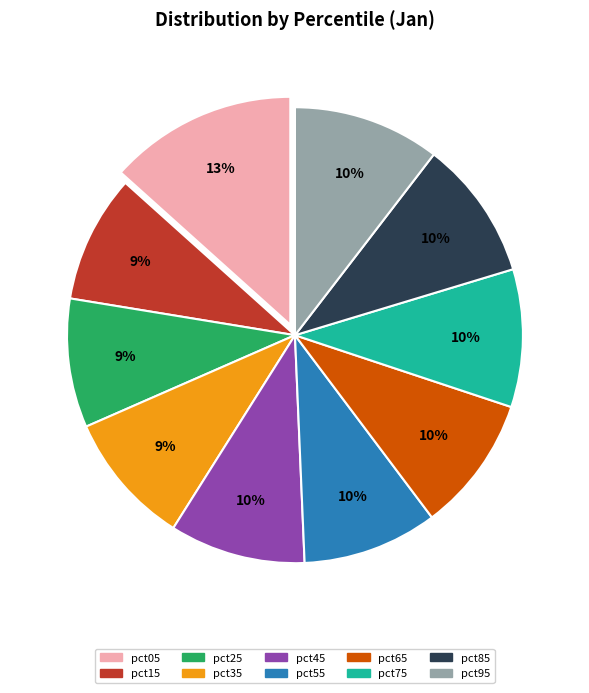

How many segments does this pie chart have?

10